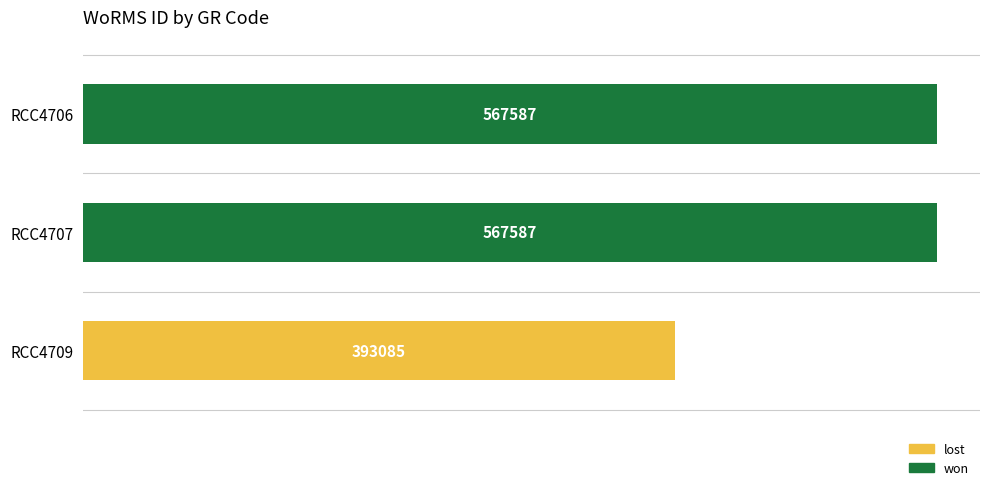

How many distinct data groups are displayed?

1